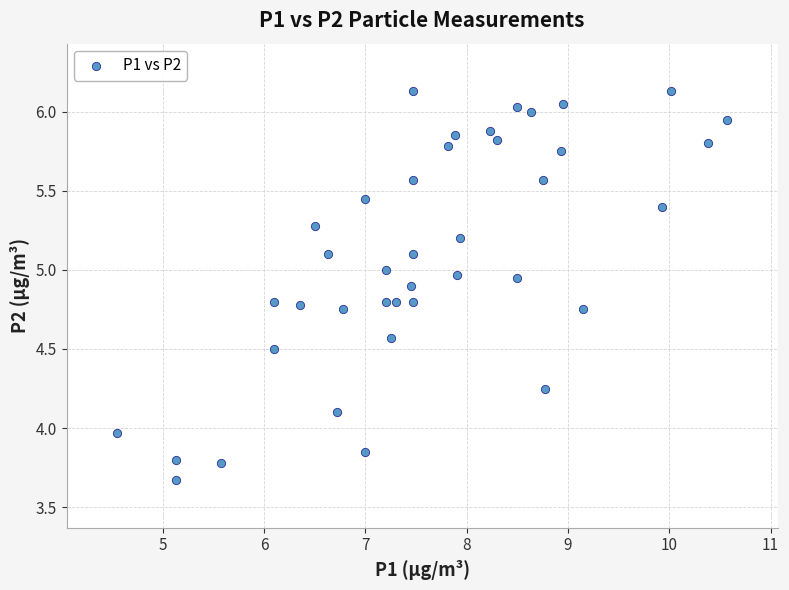

What is the range of Y values (max minus min)?

2.5